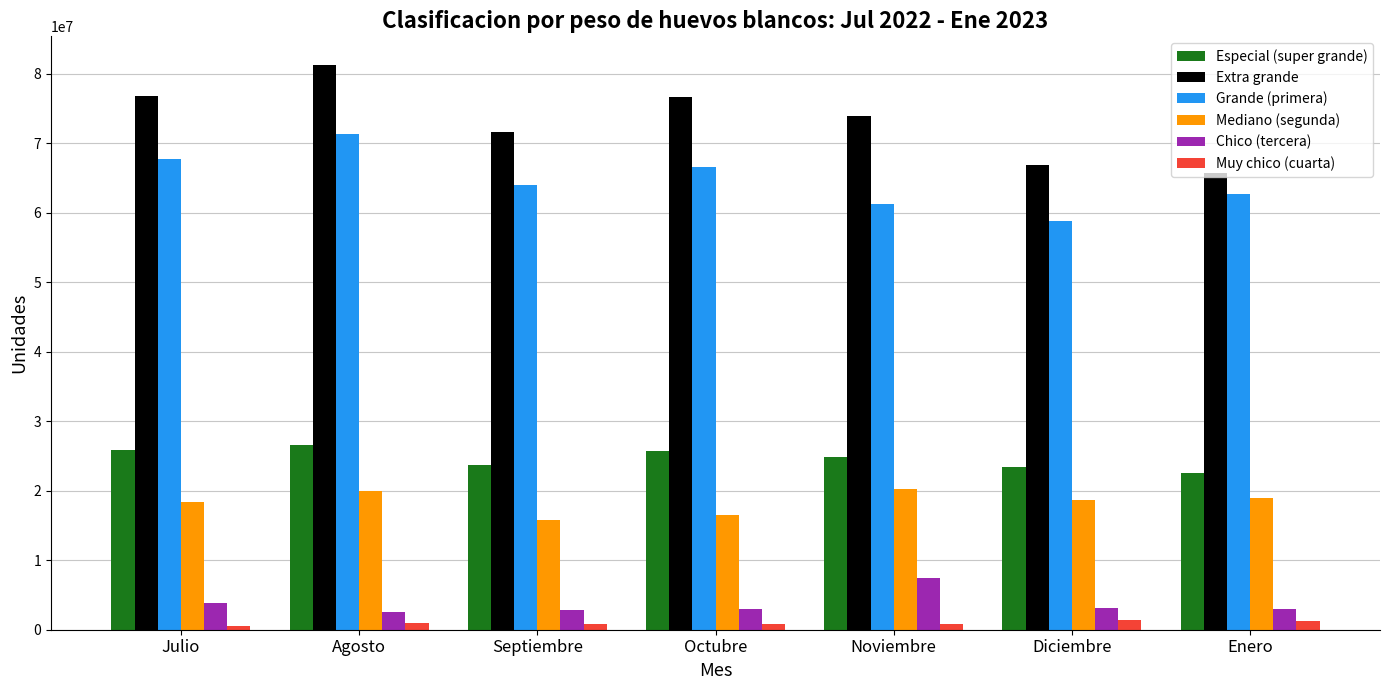

What is the label of the 4th bar from the right?

Octubre